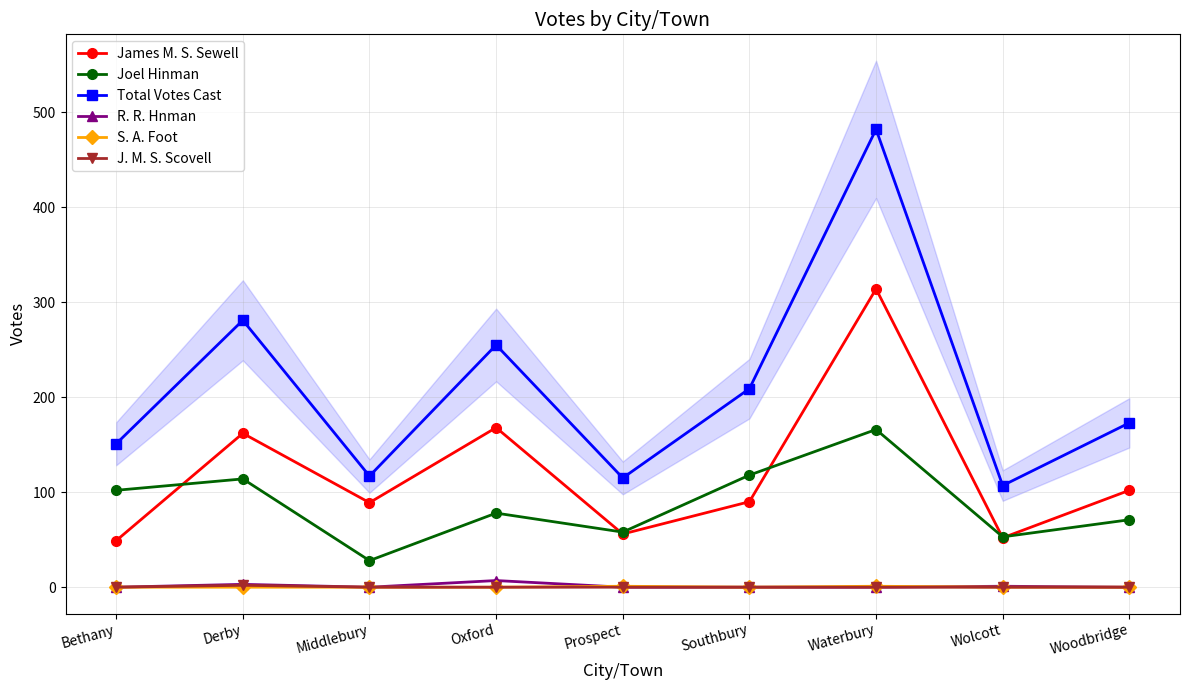

True or false: R. R. Hnman and James M. S. Sewell intersect in this chart.

False